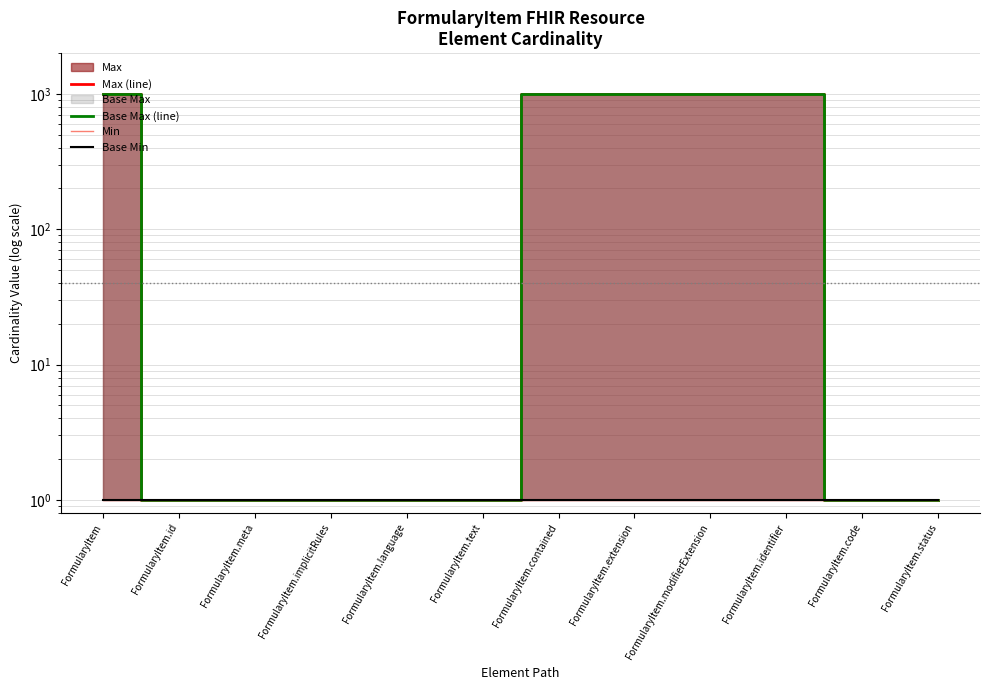

What value does the Max (line) series have at FormularyItem.status?

1